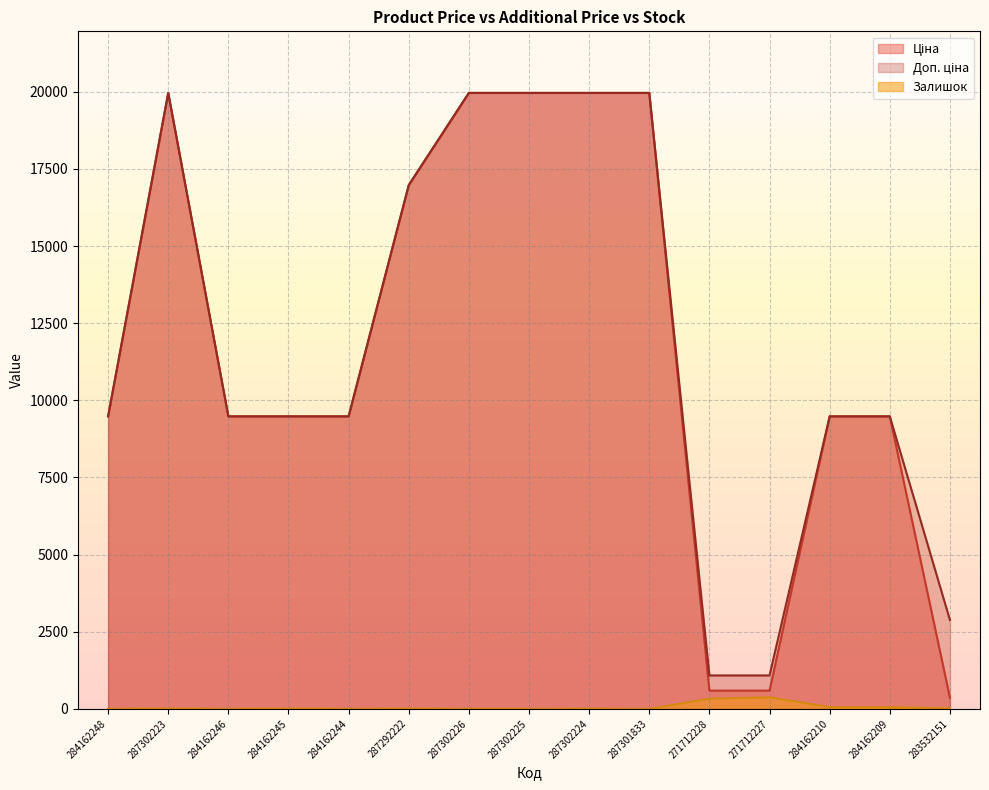

How many categories are shown in the chart?

15